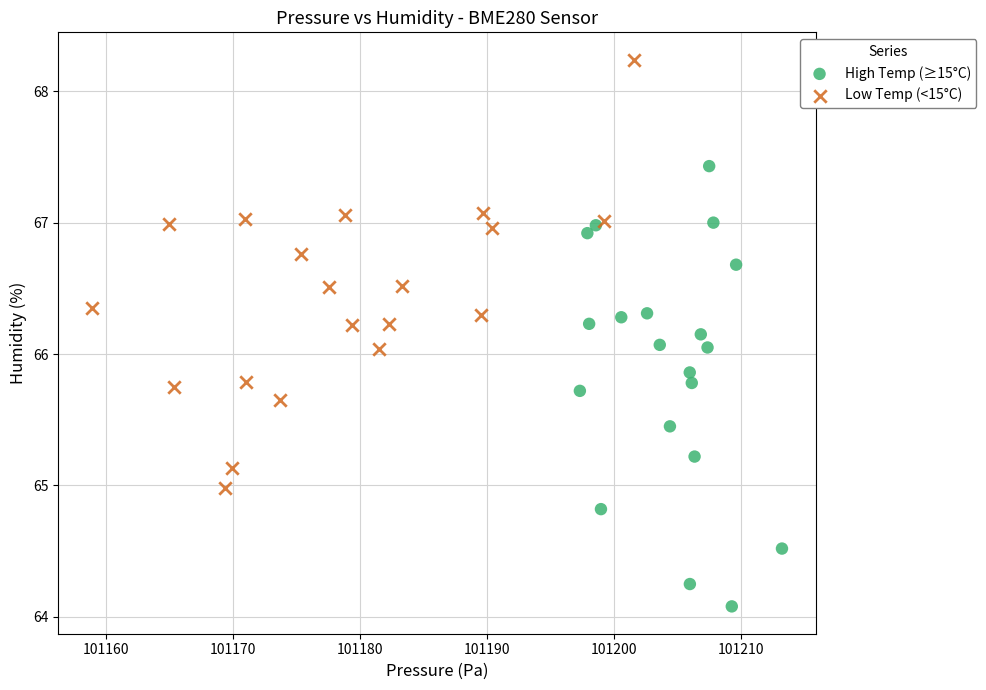

Which series reaches the maximum Y coordinate?

Low Temp (<15°C)